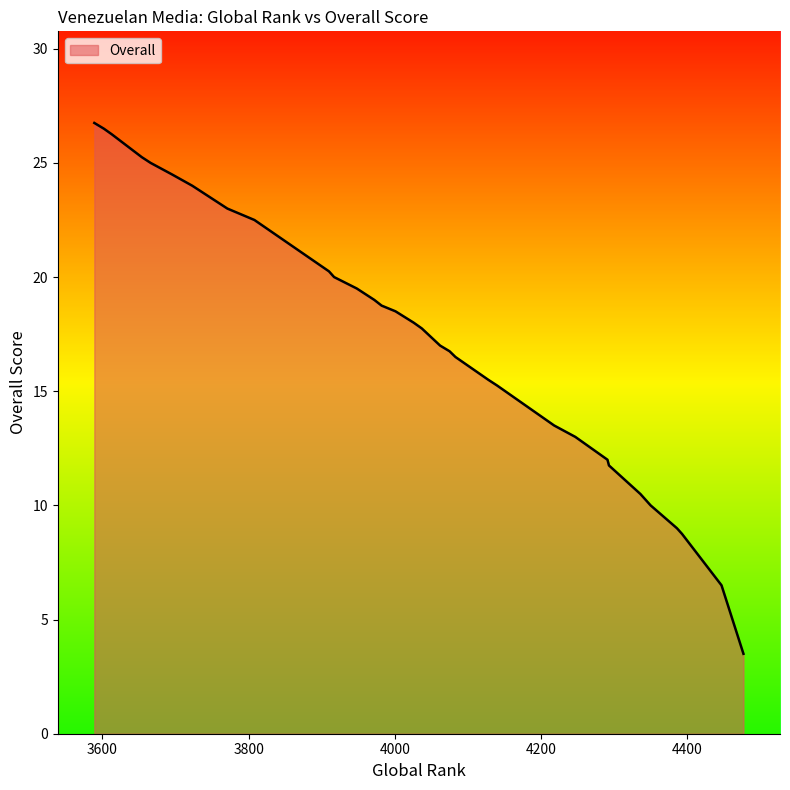

What is the value of the 10th point from the left?

23.0